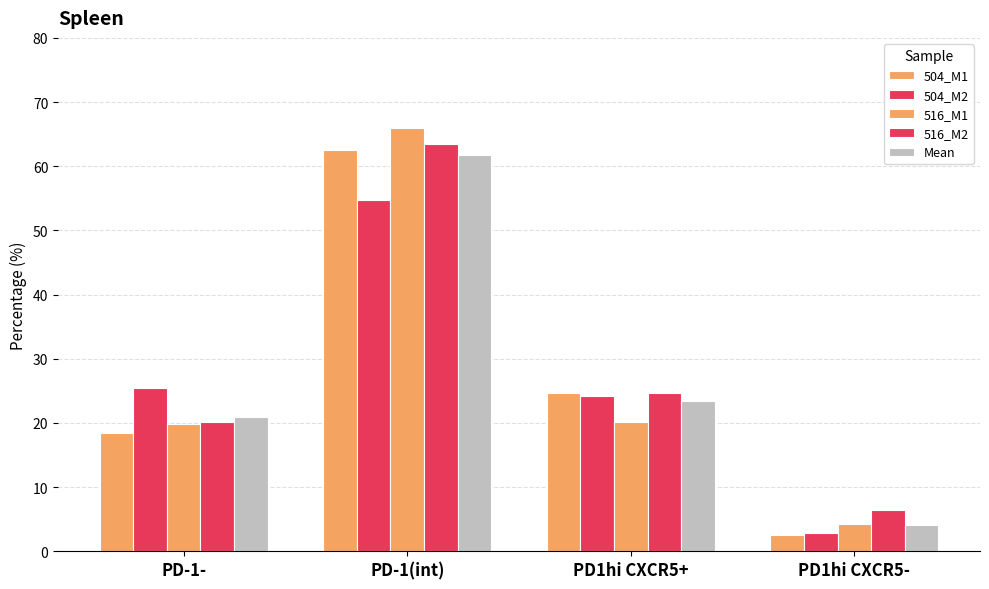

What is the sum of all 516_M2 values?

114.7